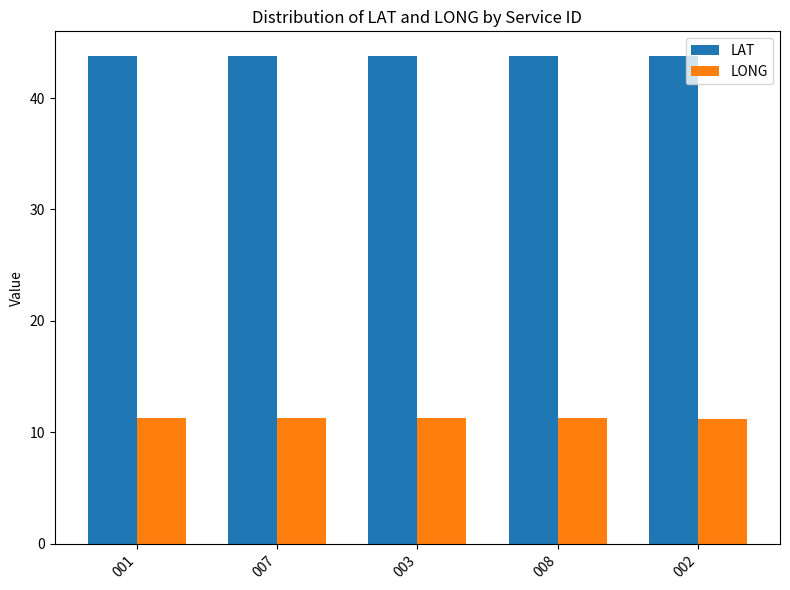

Which series has the largest total across all categories?

LAT